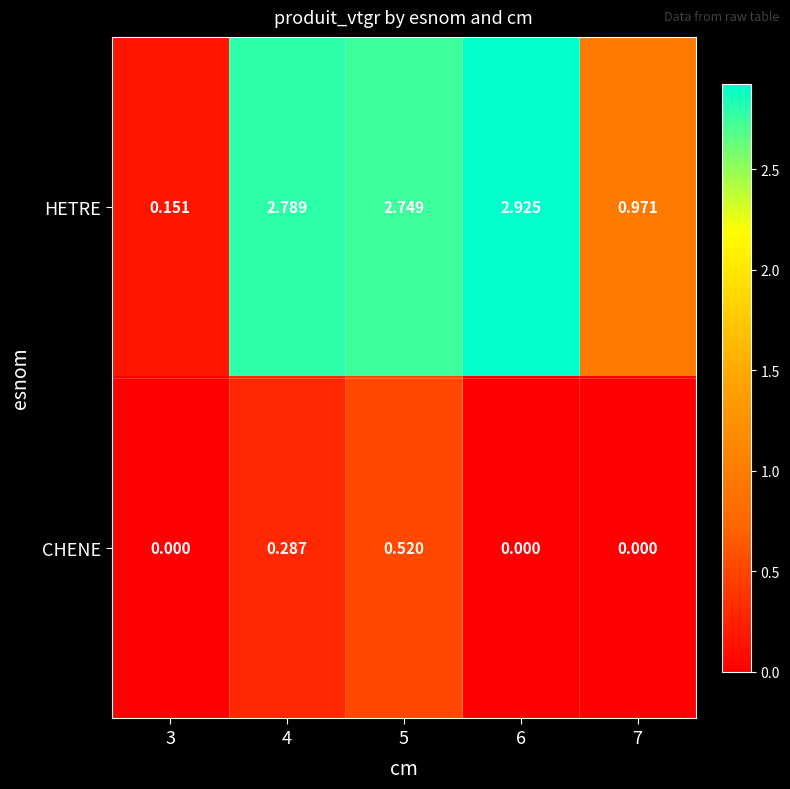

List the series in order of their overall mean, highest first.

HETRE, CHENE